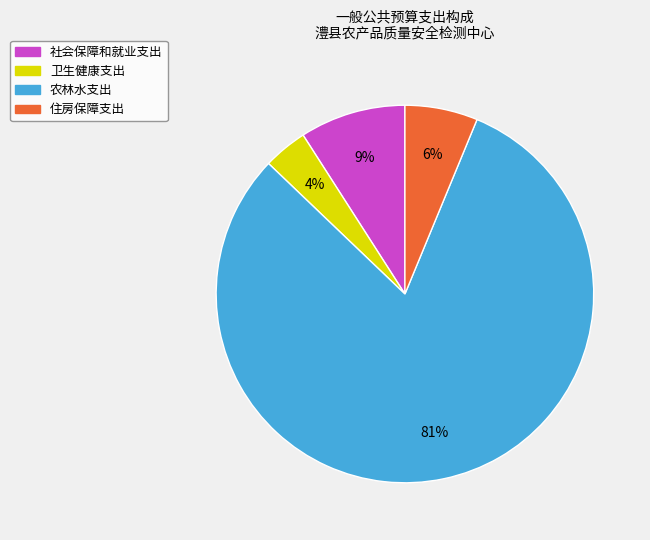

How many slices are in this pie chart?

4